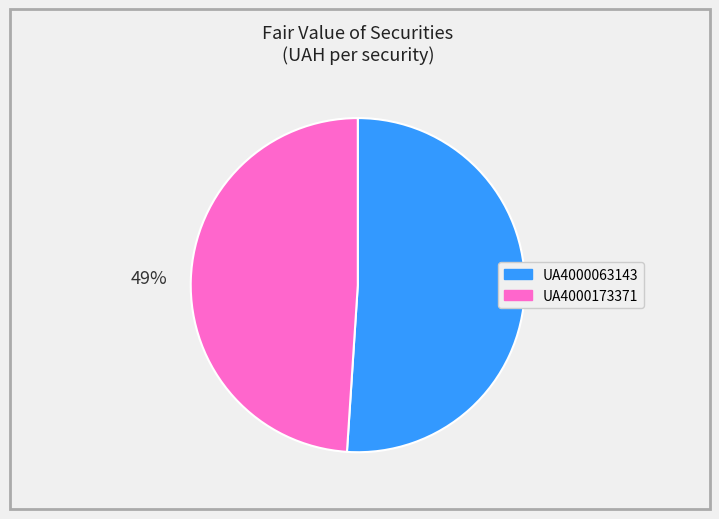

To the nearest percent, what is the difference between the largest and smallest slice percentages?

2%